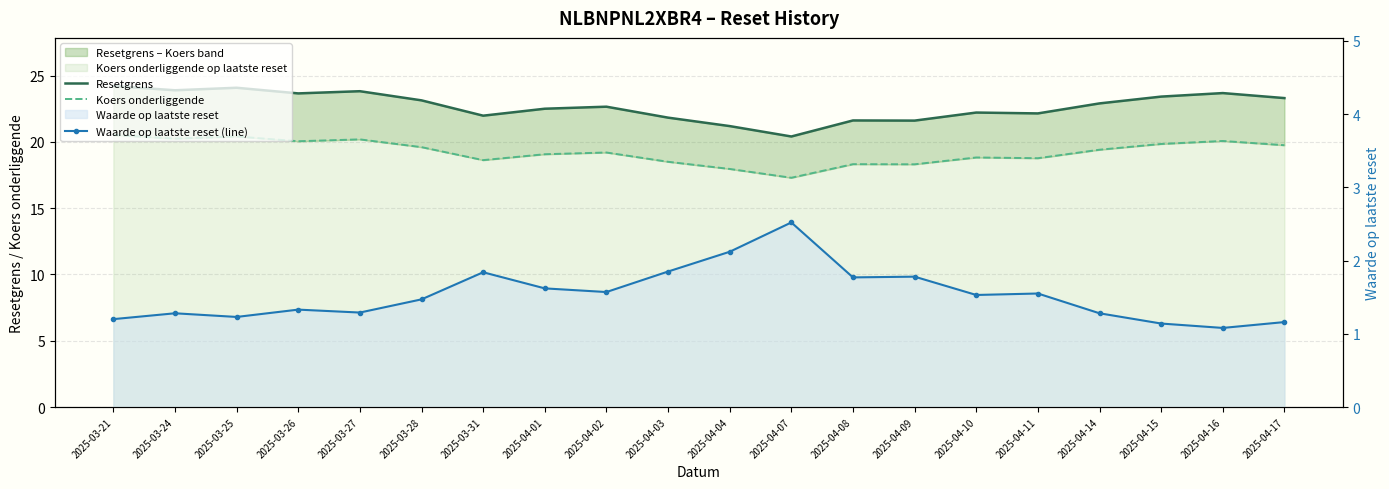

List the labels in order of Resetgrens value, largest first.

2025-03-21, 2025-03-25, 2025-03-24, 2025-03-27, 2025-04-16, 2025-03-26, 2025-04-15, 2025-04-17, 2025-03-28, 2025-04-14, 2025-04-02, 2025-04-01, 2025-04-10, 2025-04-11, 2025-03-31, 2025-04-03, 2025-04-08, 2025-04-09, 2025-04-04, 2025-04-07